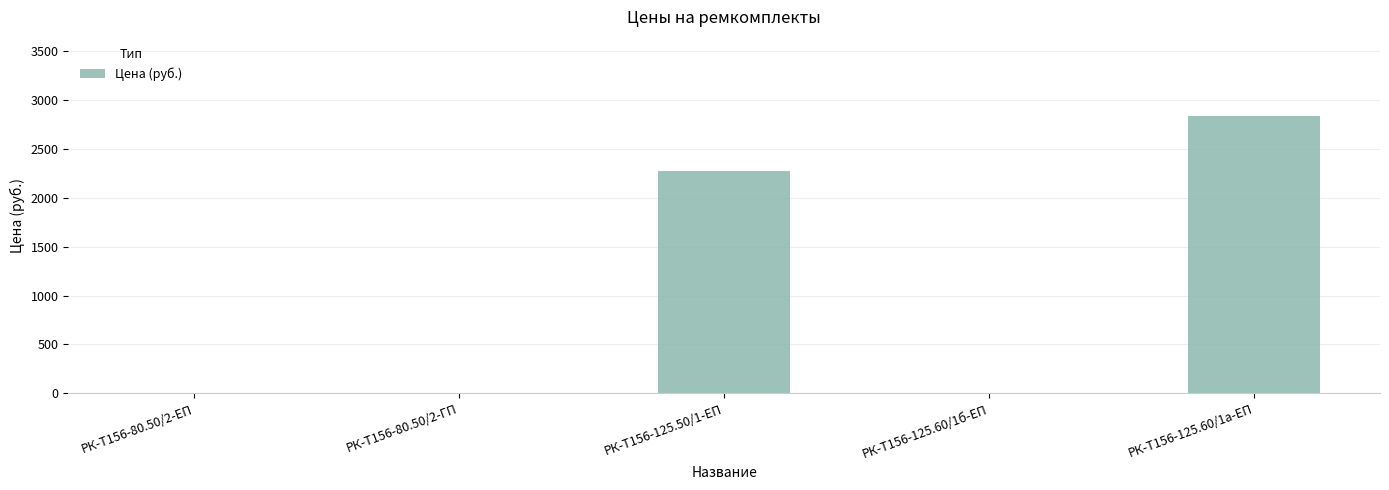

Count the number of data series in this chart.

1